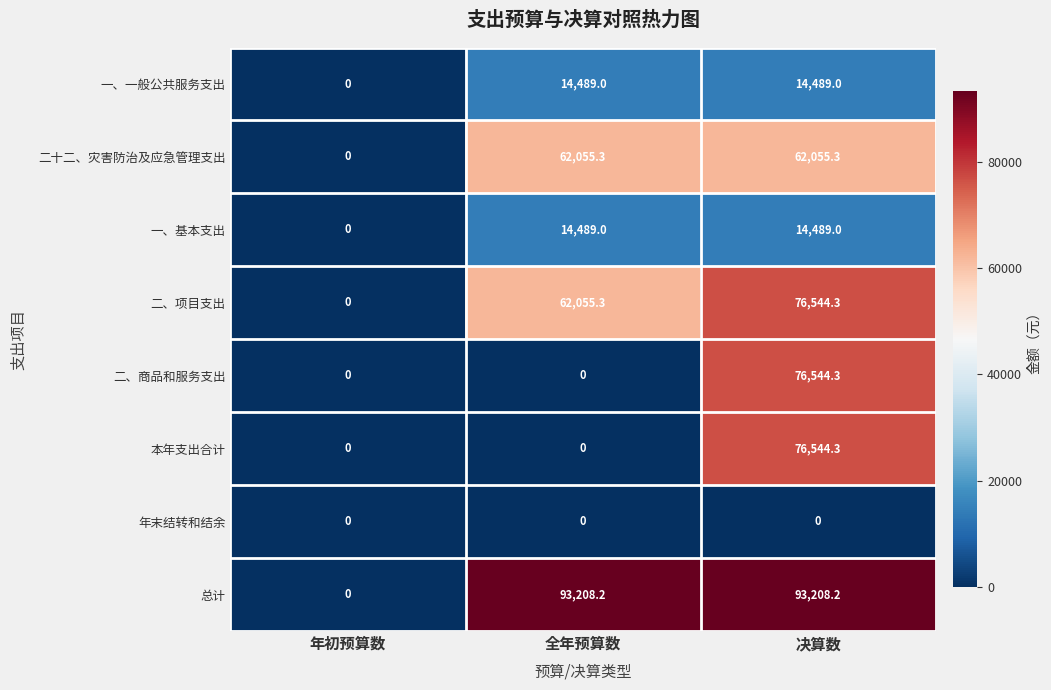

Is the value of 一、基本支出 at 年初预算数 greater than the value of 二、项目支出 at 决算数?

No